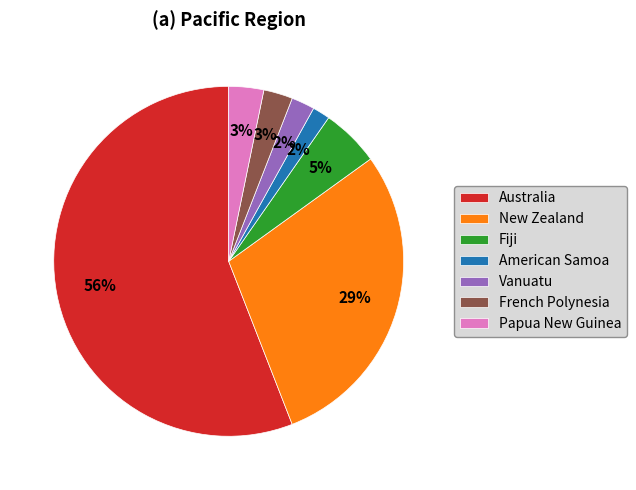

True or false: New Zealand accounts for 44% of the total.

False